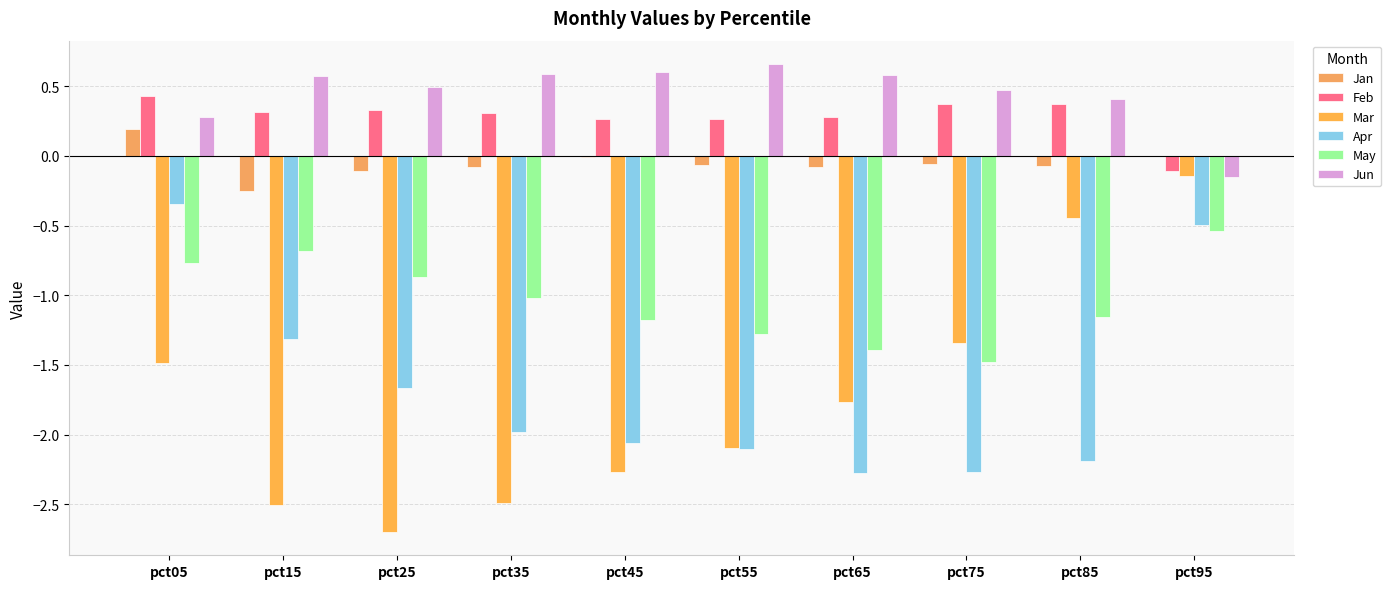

Rank the categories by May value from lowest to highest.

pct75, pct65, pct55, pct45, pct85, pct35, pct25, pct05, pct15, pct95